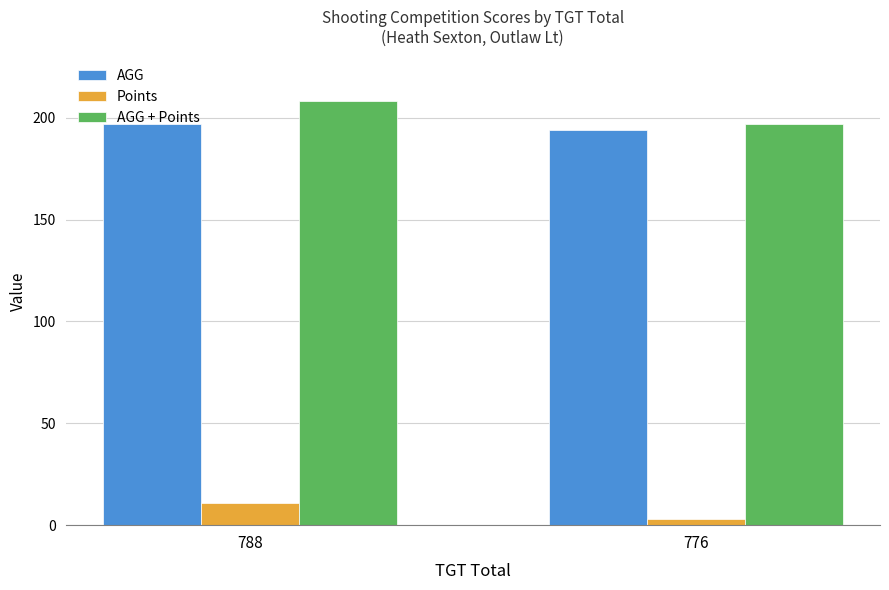

How many bars are there in each group?

3